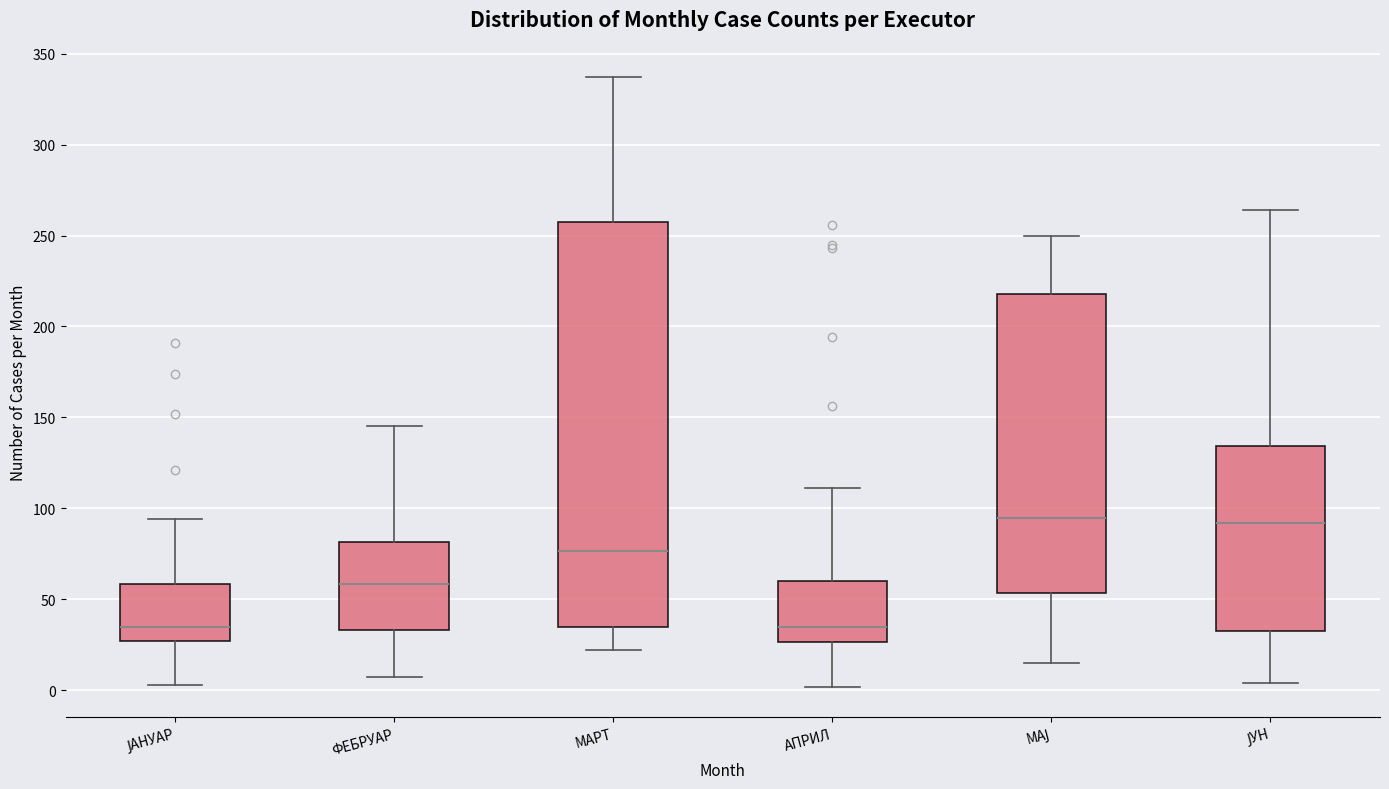

Where does the median line of the box for ФЕБРУАР sit on the y-axis? The values are not printed on the chart, so give them approximately, as read against the axis.

60